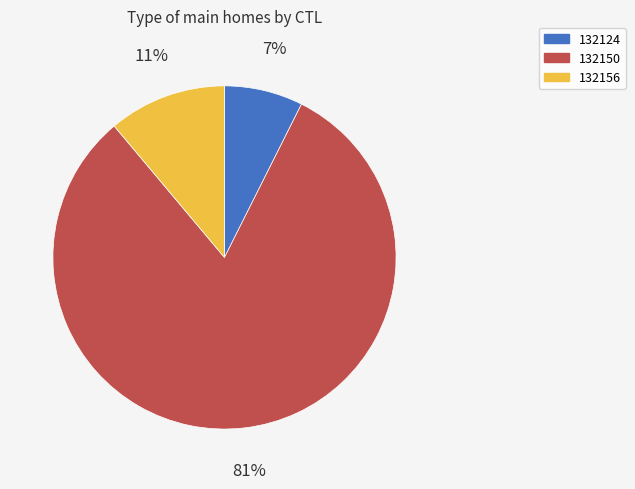

To the nearest percent, what is the combined percentage of 132124 and 132150?

89%